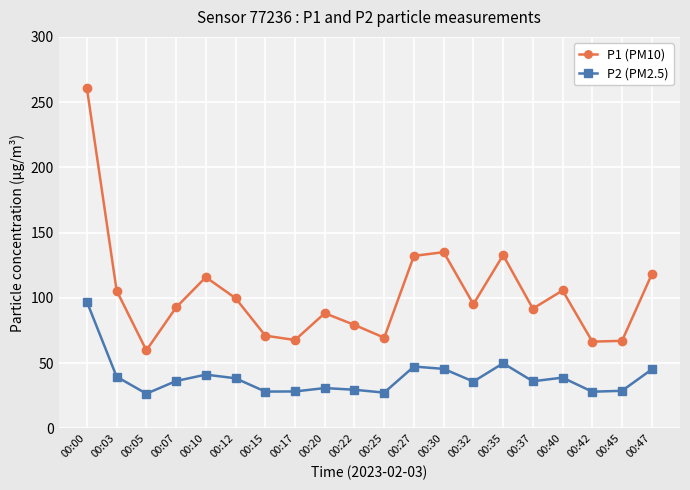

True or false: P2 (PM2.5) and P1 (PM10) cross at least once.

False